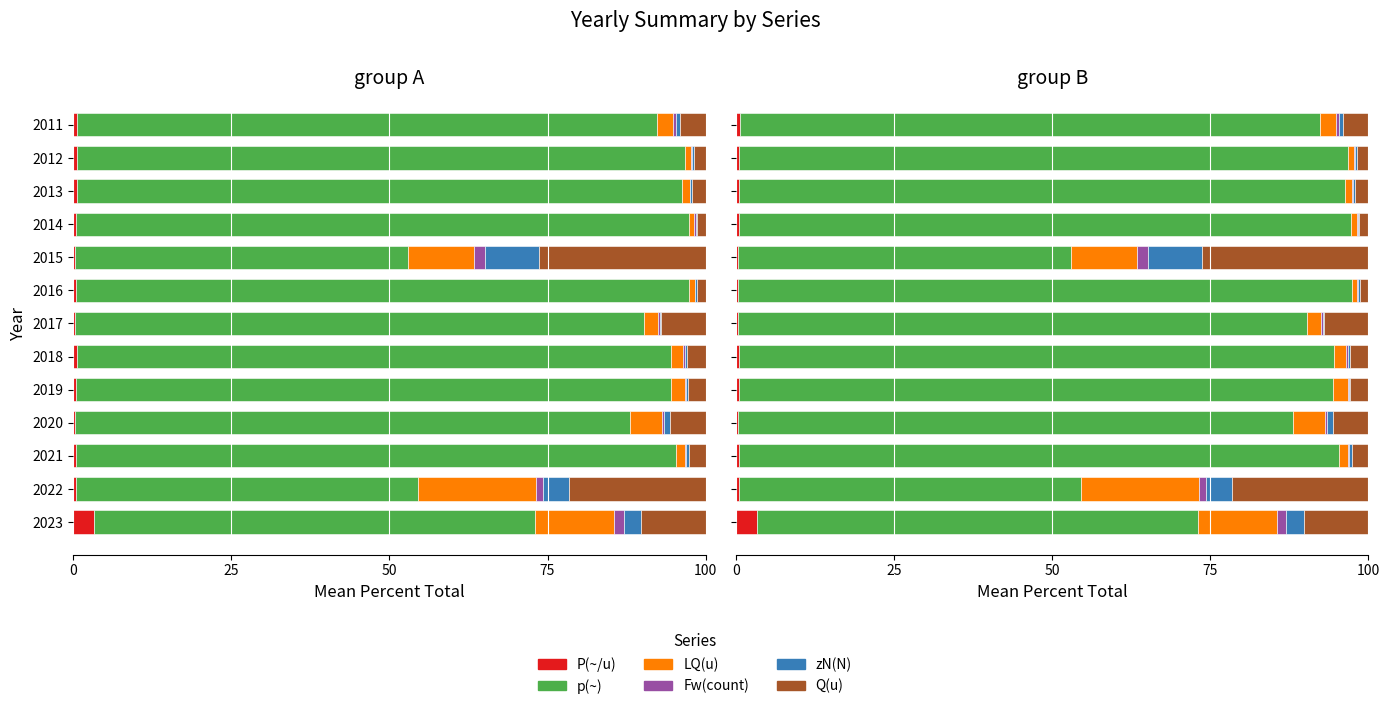

What is the sum of all LQ(u) values?

61.1